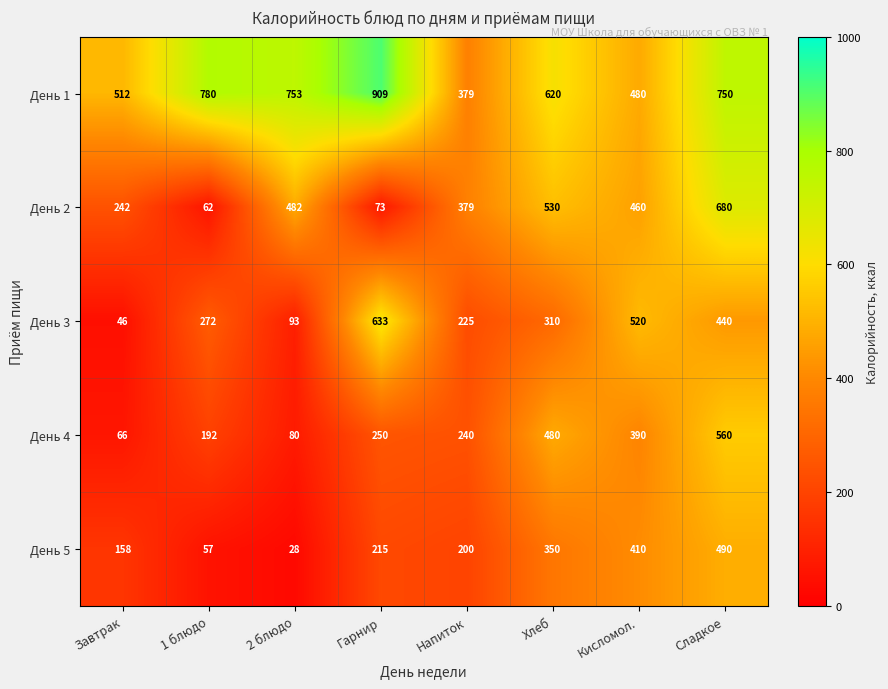

The value of День 2 at Напиток is 682. True or false?

False